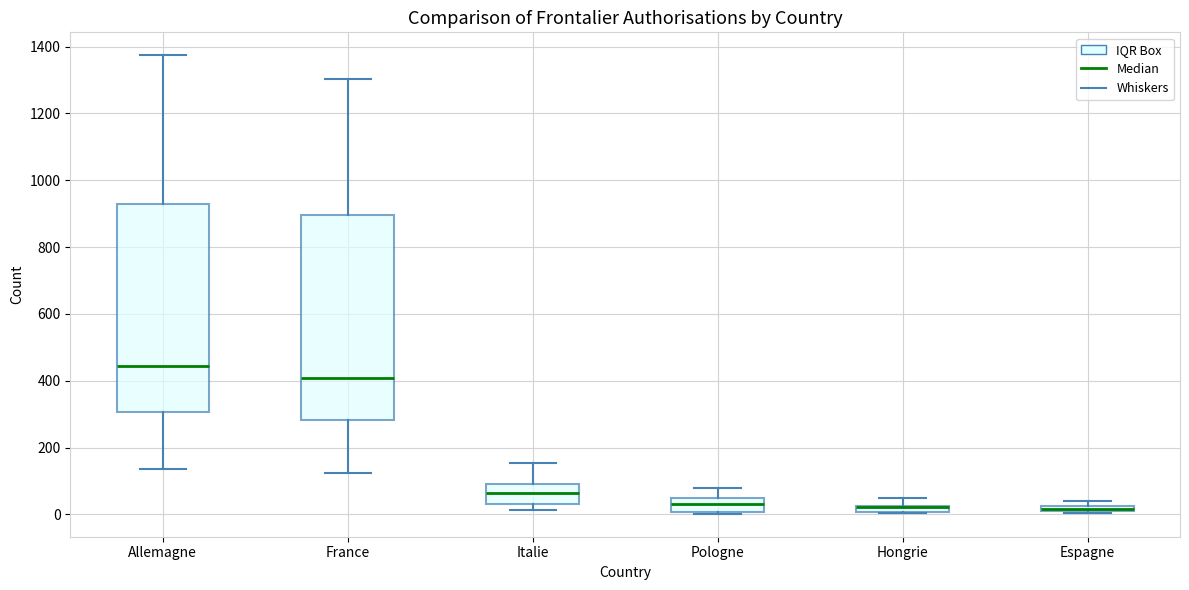

Where is the upper edge of the box for Pologne on the y-axis? The values are not printed on the chart, so give them approximately, as read against the axis.

40